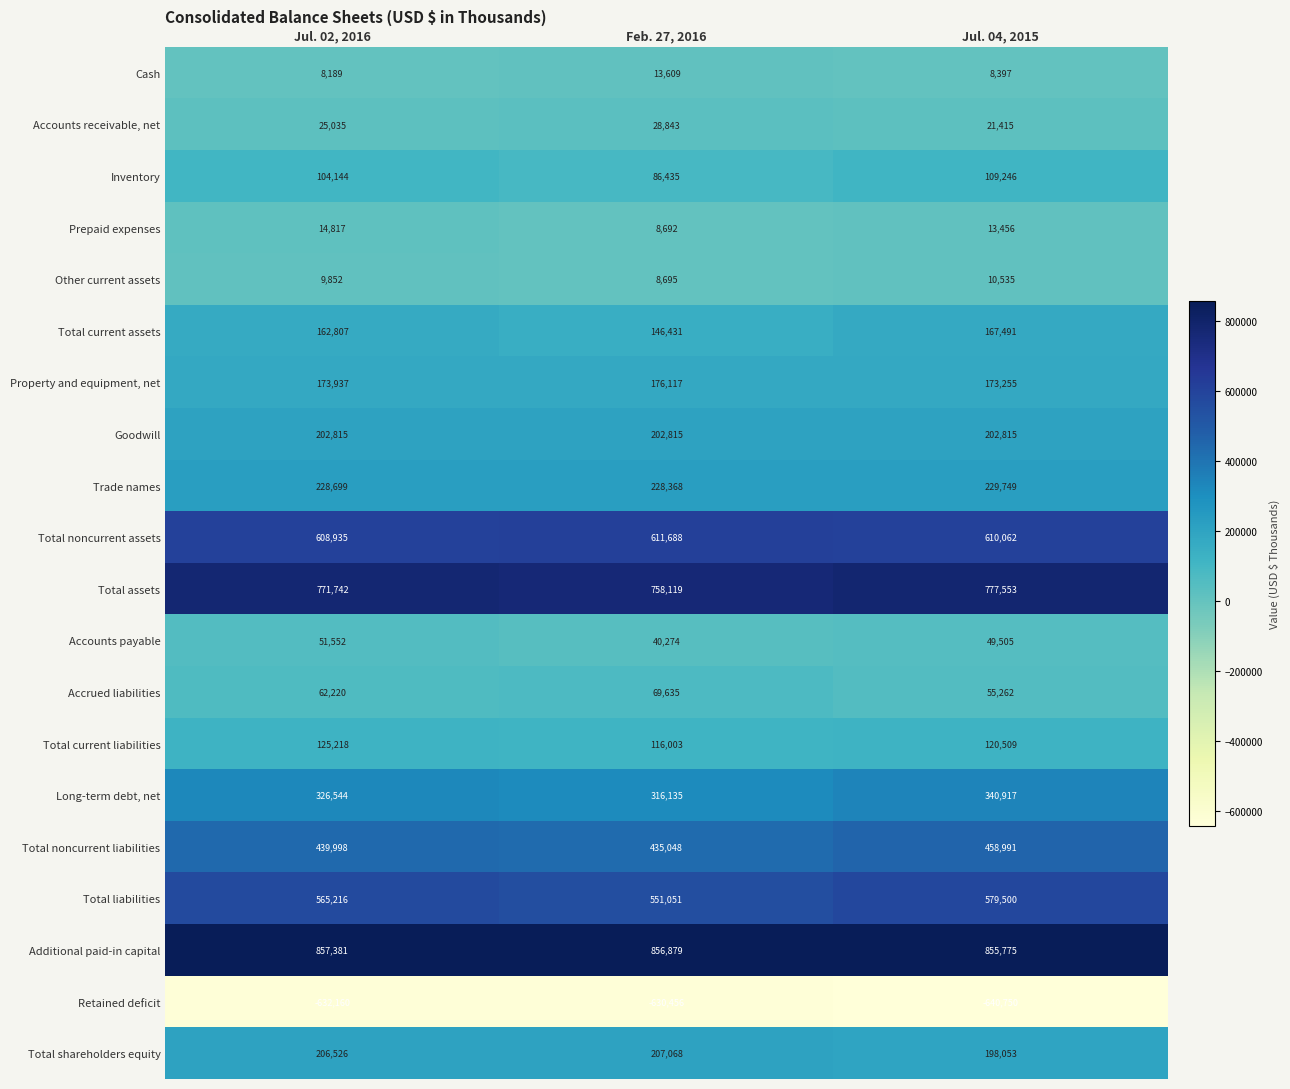

Where is Prepaid expenses nearest to the value 11754?

Jul. 04, 2015